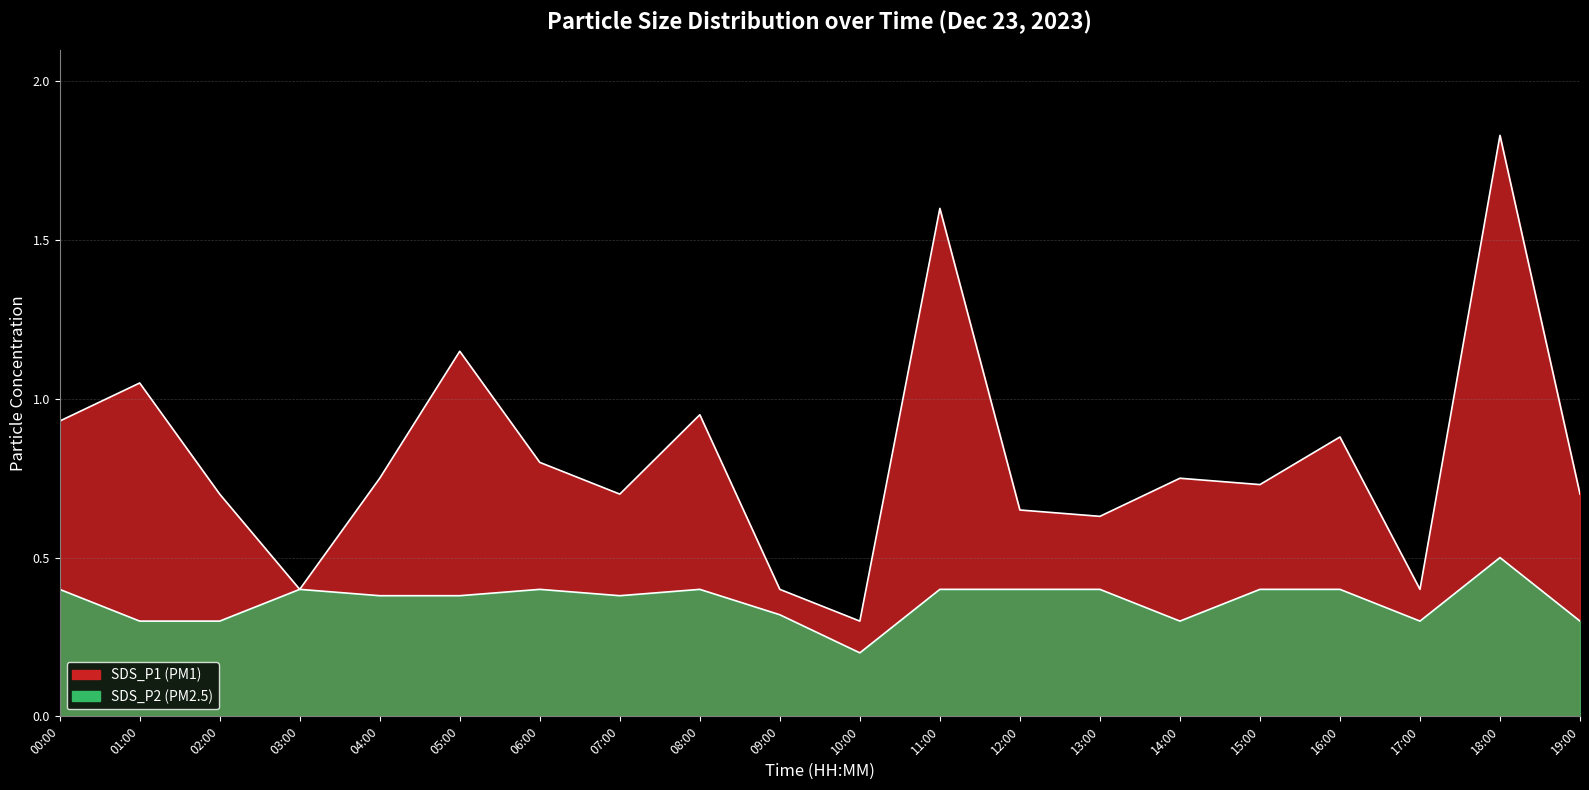

Between 06:00 and 19:00, which series saw the biggest shift?

SDS_P1